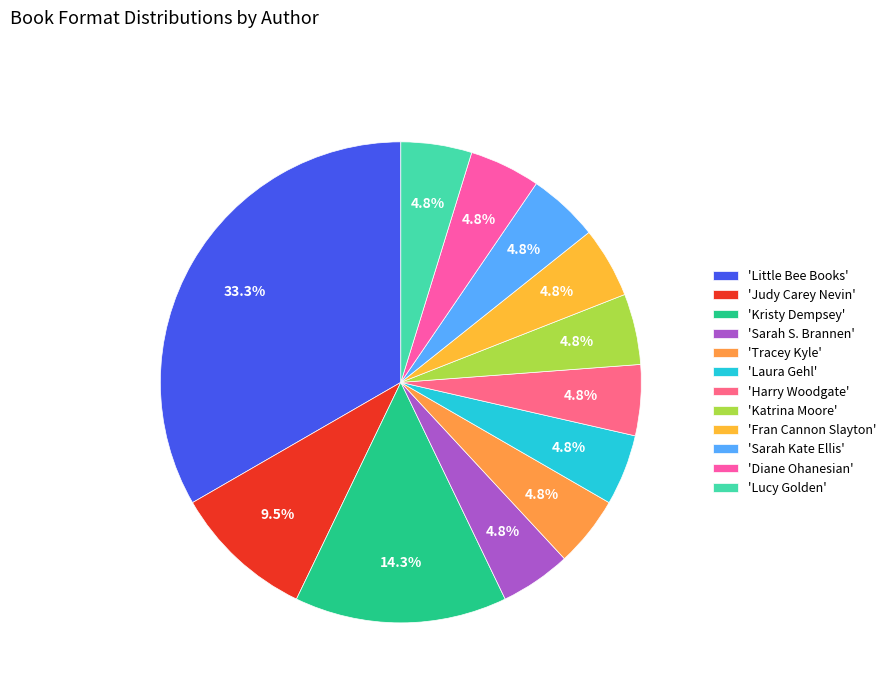

Is there a majority slice in this chart?

No